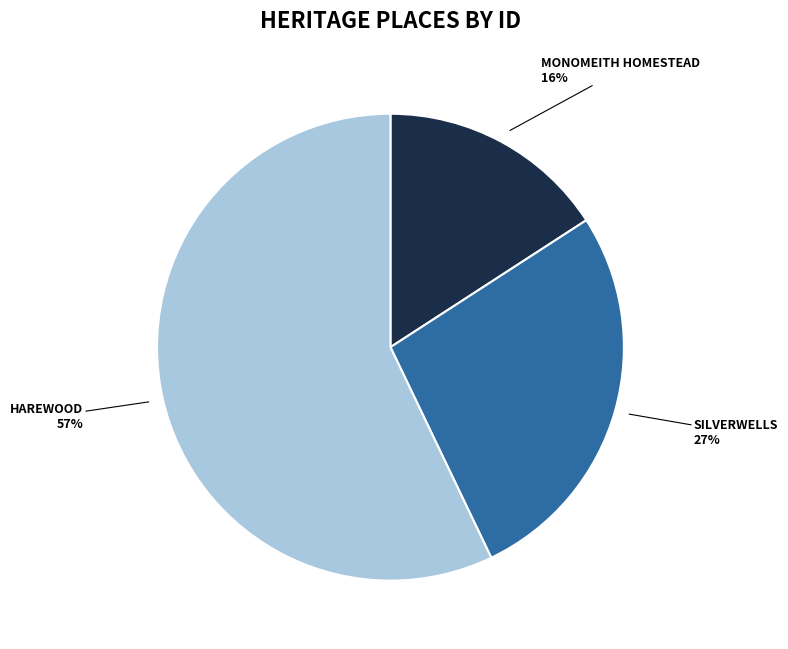

To the nearest percent, what is the difference between the largest and smallest slice percentages?

41%